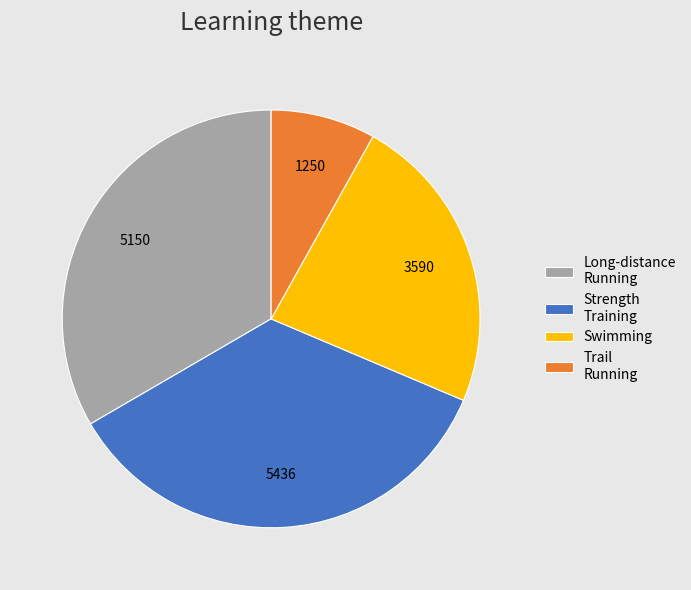

What is the smallest slice in the pie chart?

Trail Running